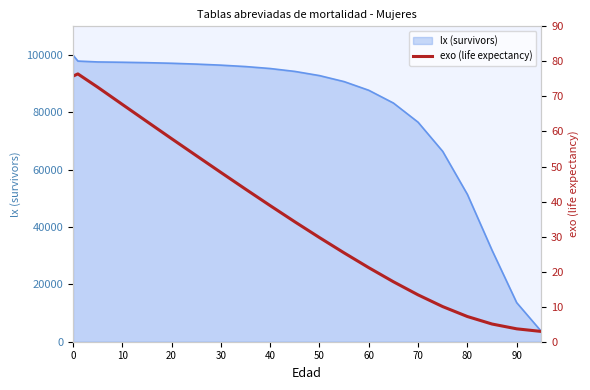

How many categories are shown in the chart?

21